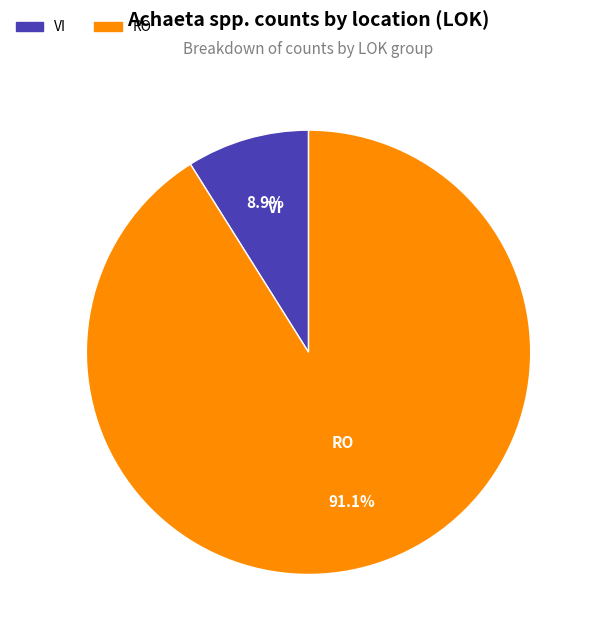

Between RO and VI, which is larger?

RO